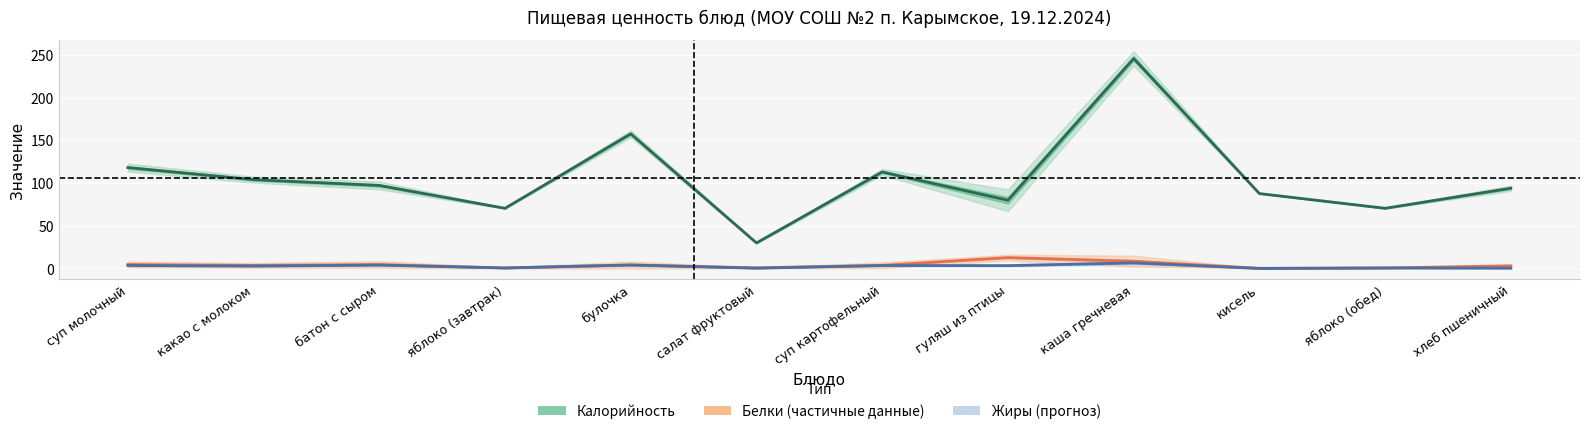

What is the sum of the Белки (Estimate partial) values at суп картофельный and суп молочный?

8.3